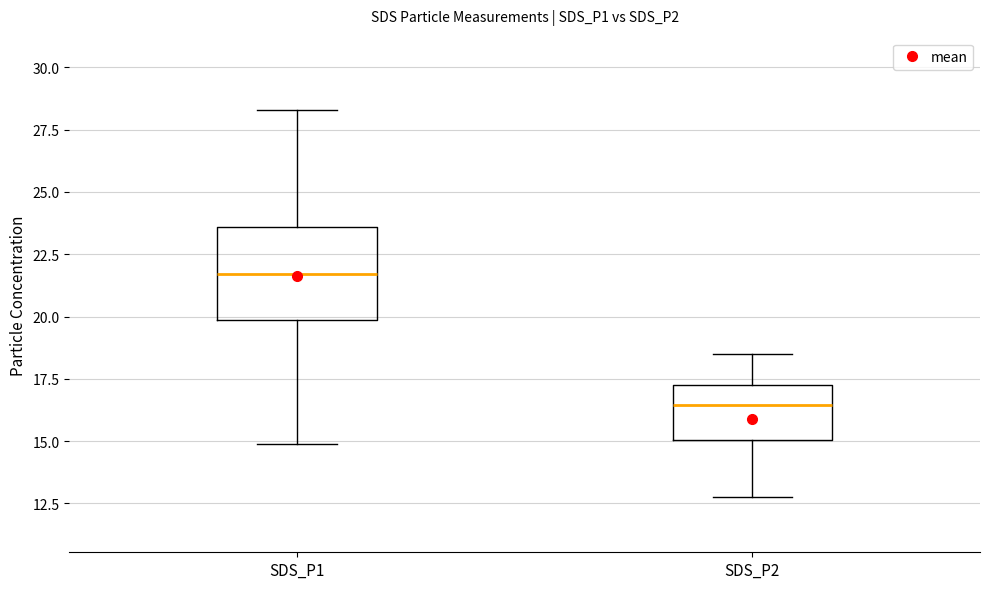

Comparing the boxes themselves (not the whiskers), which one is the tallest?

SDS_P1